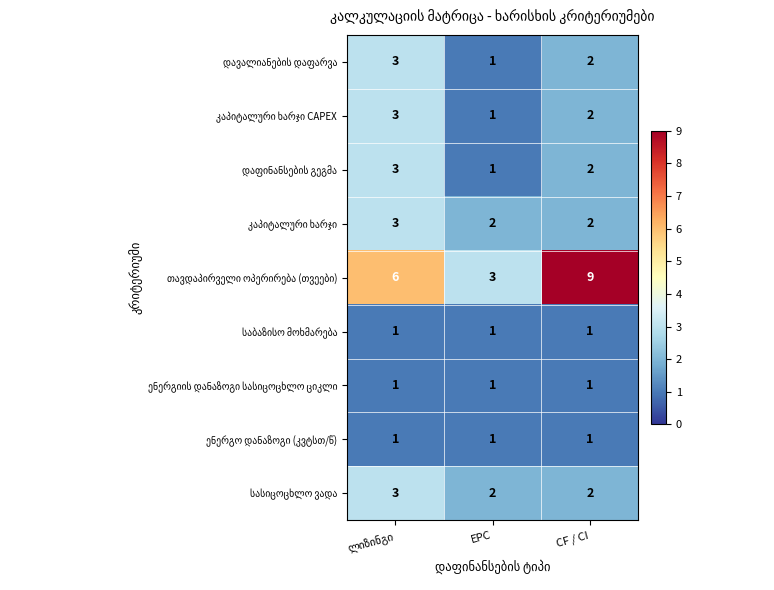

Count the number of categories in the chart.

3